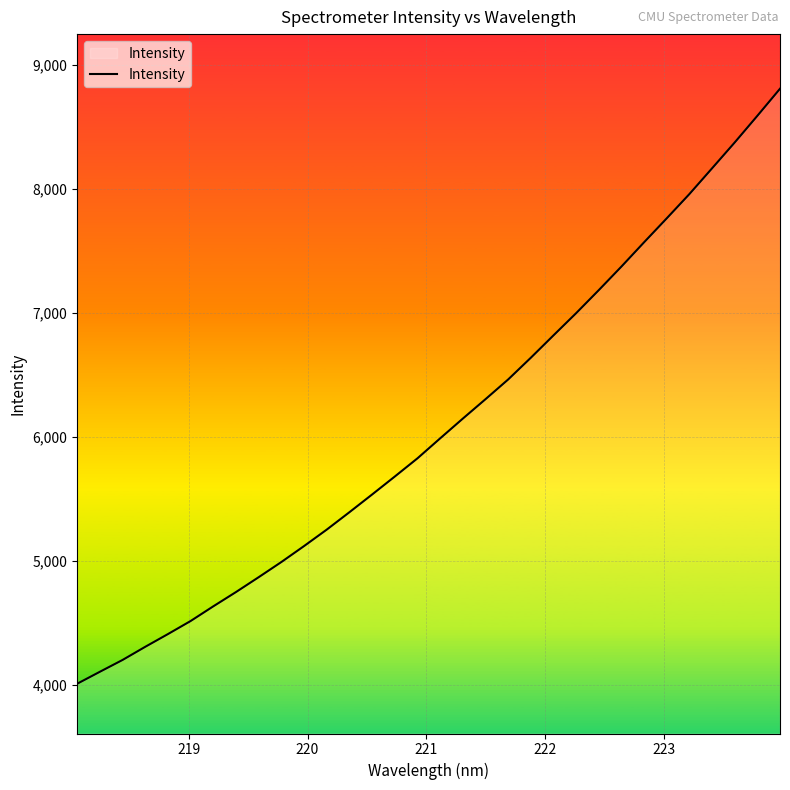

What is the greatest value displayed?

8809.5